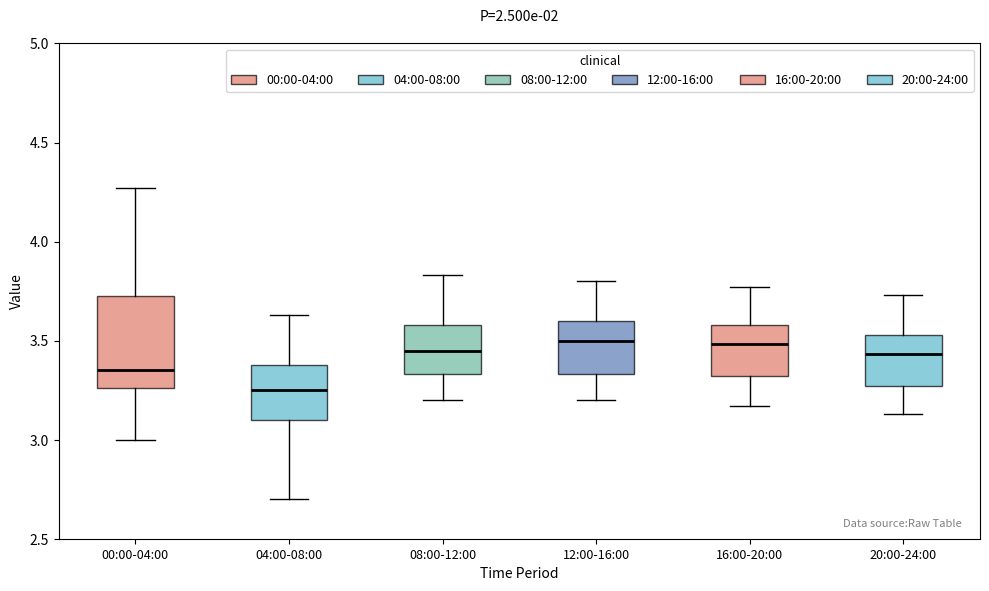

Reading left to right, read every box against the y-axis: the position of its median line, the range the box covers, and the ends of its whiskers. The values are not printed on the chart, so give them approximately, as read against the axis.

00:00-04:00: median 3.35, box 3.25 to 3.75, whiskers 3.00 to 4.25
04:00-08:00: median 3.25, box 3.10 to 3.40, whiskers 2.70 to 3.65
08:00-12:00: median 3.45, box 3.35 to 3.60, whiskers 3.20 to 3.85
12:00-16:00: median 3.50, box 3.35 to 3.60, whiskers 3.20 to 3.80
16:00-20:00: median 3.50, box 3.30 to 3.60, whiskers 3.15 to 3.75
20:00-24:00: median 3.45, box 3.25 to 3.55, whiskers 3.15 to 3.75